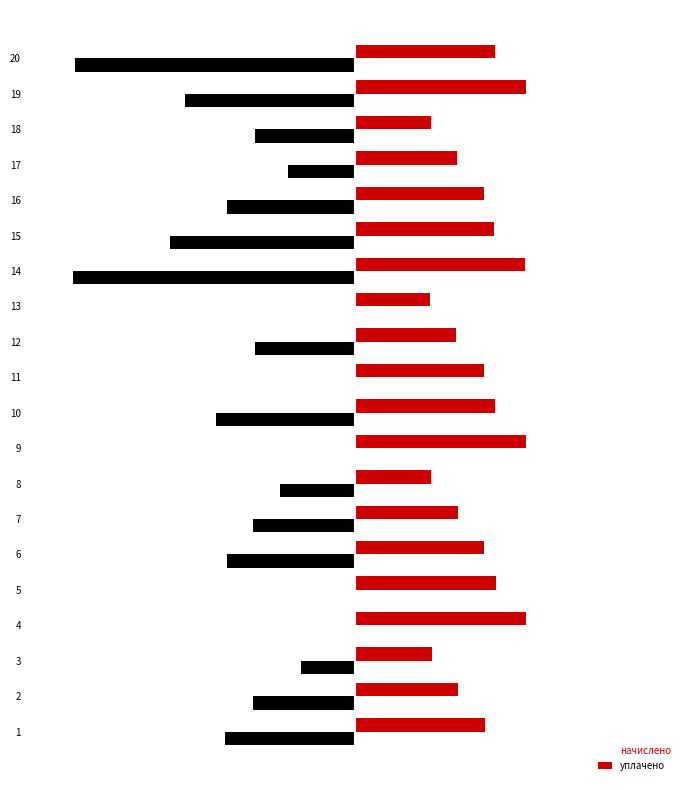

Which series has the largest total across all categories?

начислено